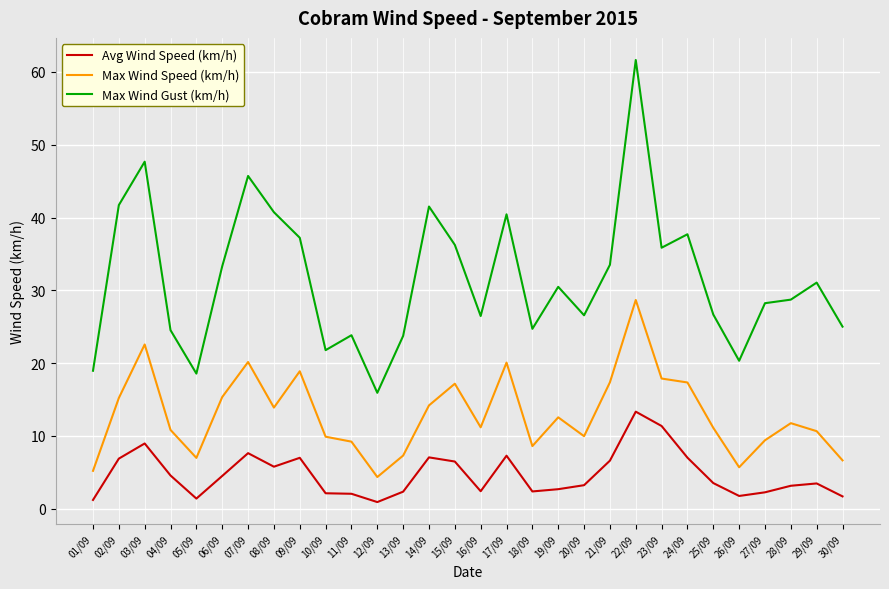

Which series has the largest total across all categories?

Max Wind Gust (km/h)